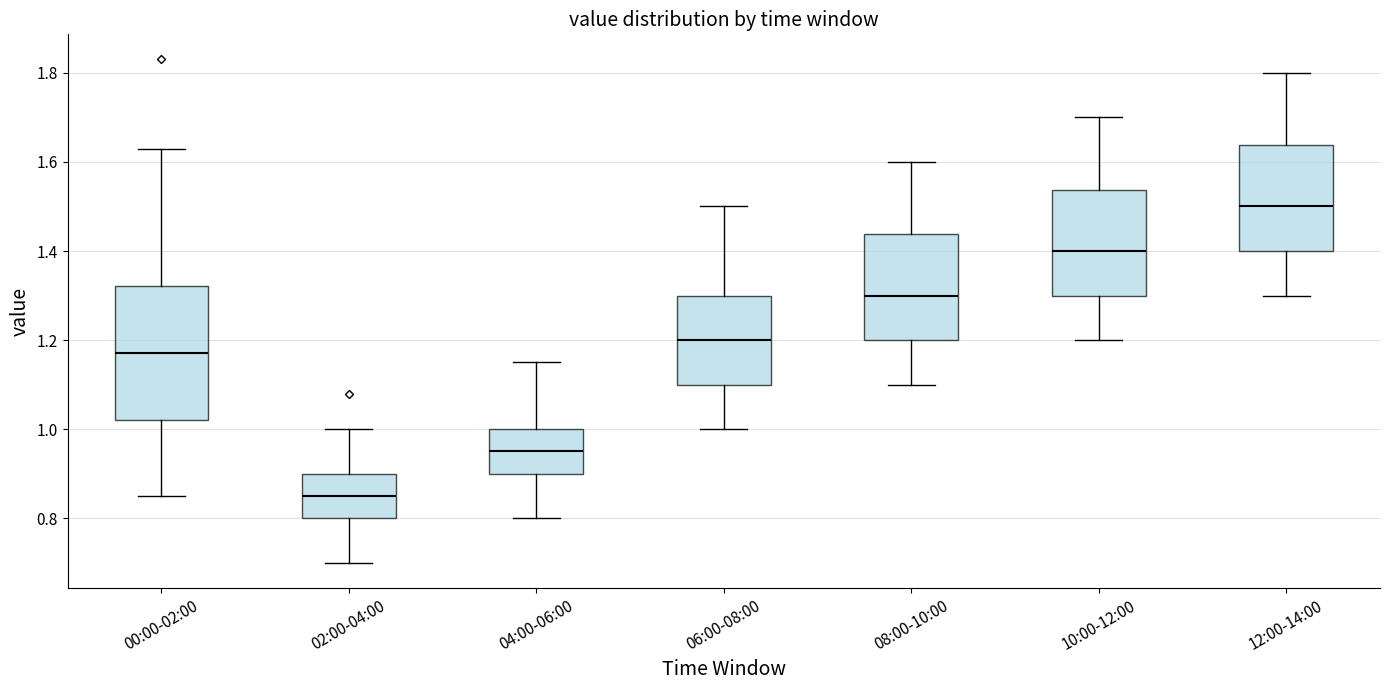

Reading left to right, transcribe this box plot: for each box, give where its median line is, the range the box spans, and where its two whiskers end, as read against the y-axis. The values are not printed on the chart, so give them approximately, as read against the axis.

00:00-02:00: median 1.18, box 1.02 to 1.32, whiskers 0.86 to 1.64
02:00-04:00: median 0.86, box 0.80 to 0.90, whiskers 0.70 to 1.00
04:00-06:00: median 0.96, box 0.90 to 1.00, whiskers 0.80 to 1.16
06:00-08:00: median 1.20, box 1.10 to 1.30, whiskers 1.00 to 1.50
08:00-10:00: median 1.30, box 1.20 to 1.44, whiskers 1.10 to 1.60
10:00-12:00: median 1.40, box 1.30 to 1.54, whiskers 1.20 to 1.70
12:00-14:00: median 1.50, box 1.40 to 1.64, whiskers 1.30 to 1.80